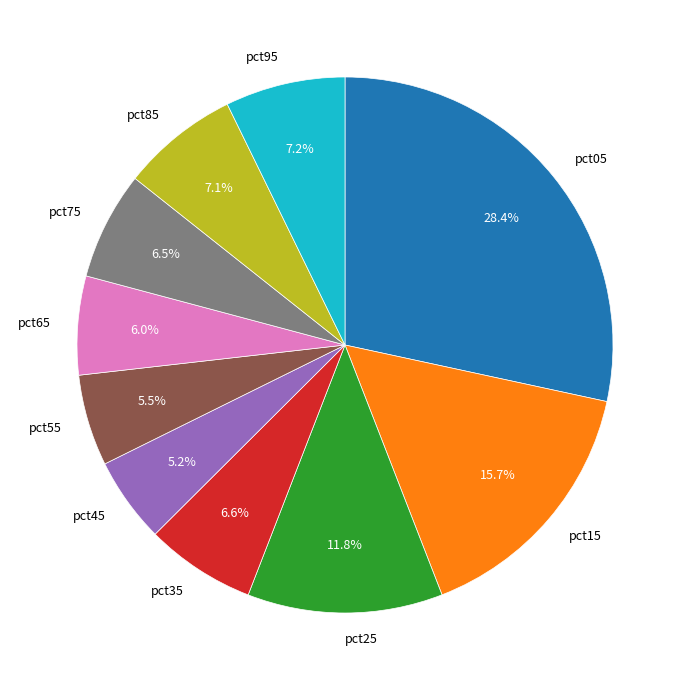

How many slices are in this pie chart?

10